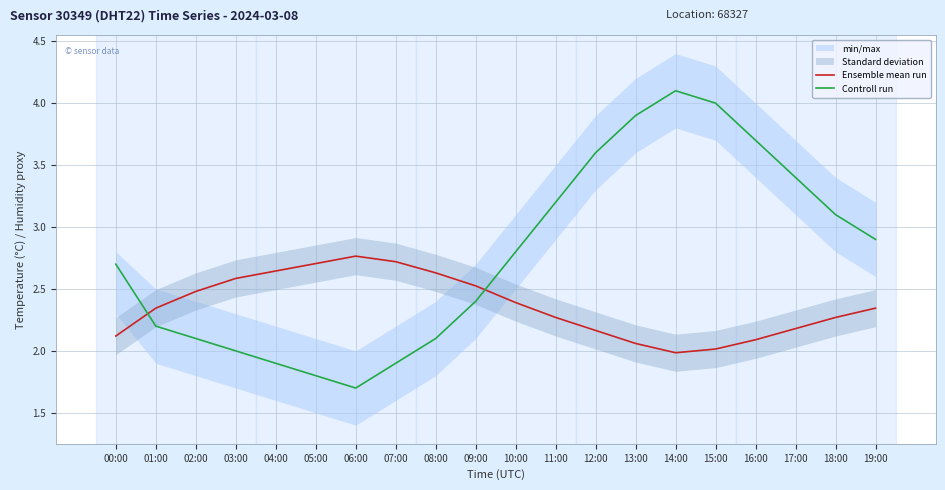

Where is the first local minimum for Ensemble mean run?

14:00